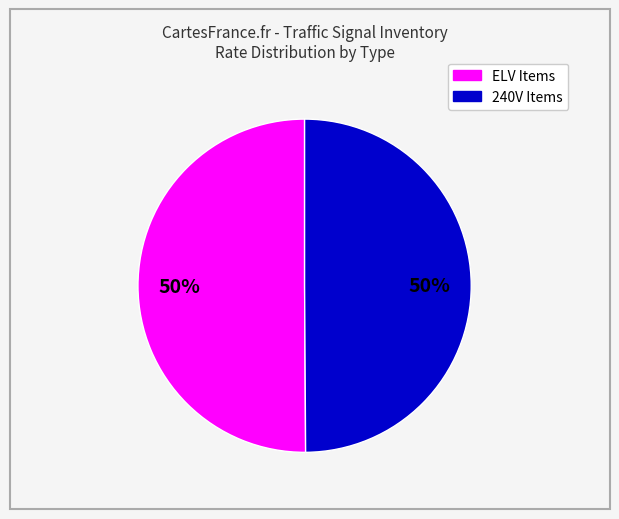

To the nearest percent, what is the average slice percentage?

50%